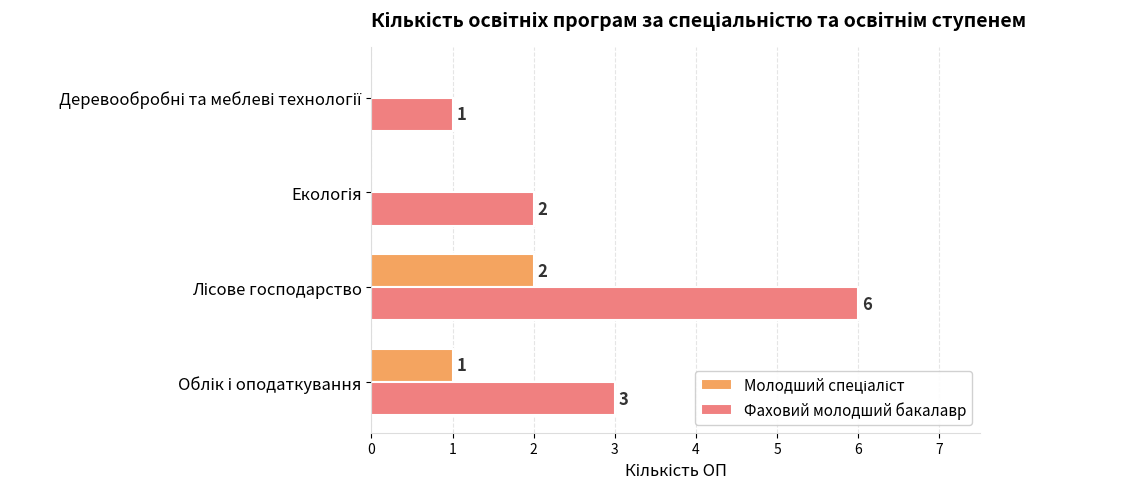

What is the greatest value displayed?

6